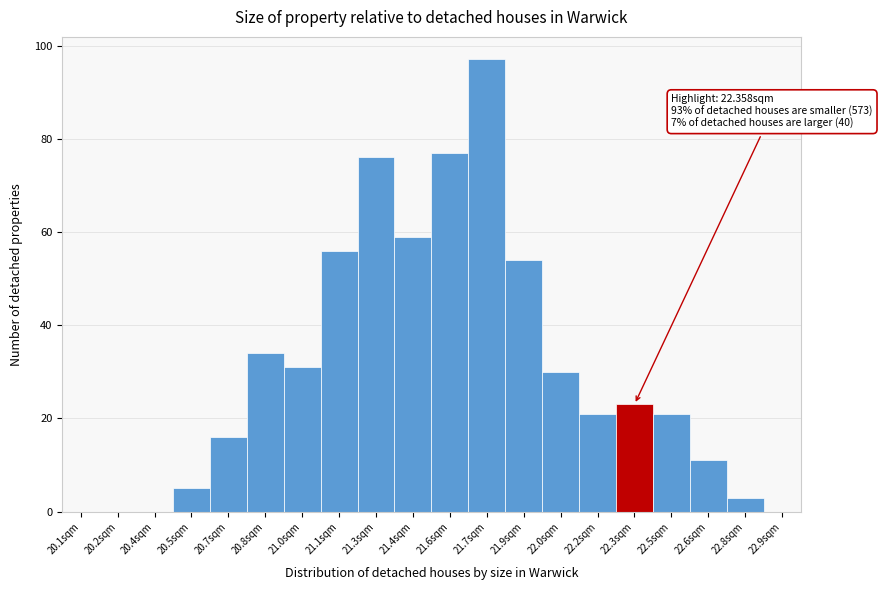

Which range on the x-axis has the tallest bar?

21.65 to 21.80